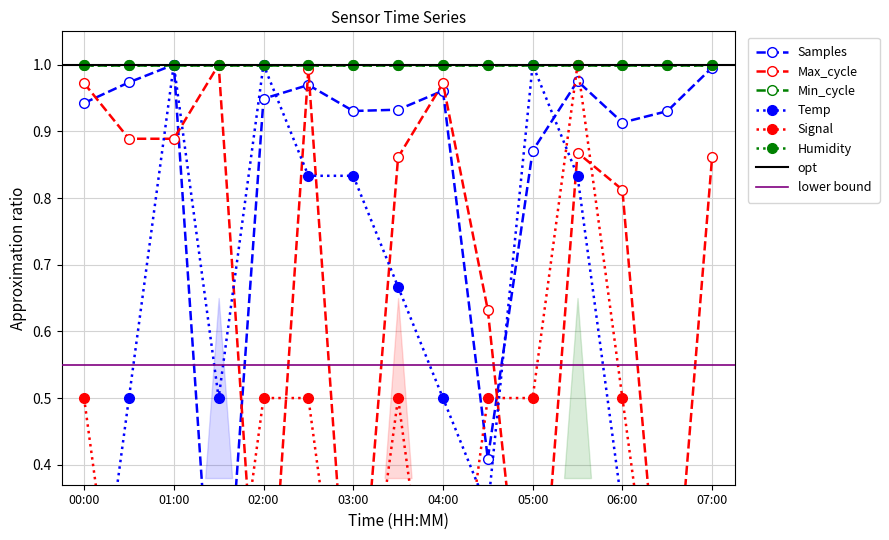

Which series changed the most between 02:00 and 05:00?

Samples